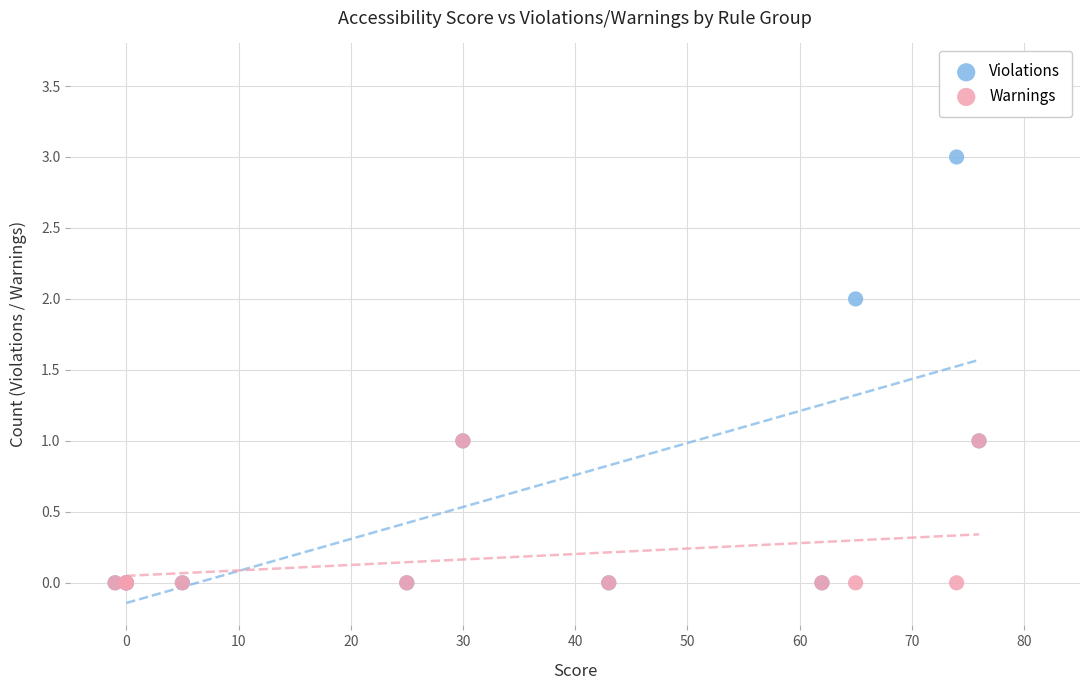

Which series has the largest Y range (max minus min)?

Violations